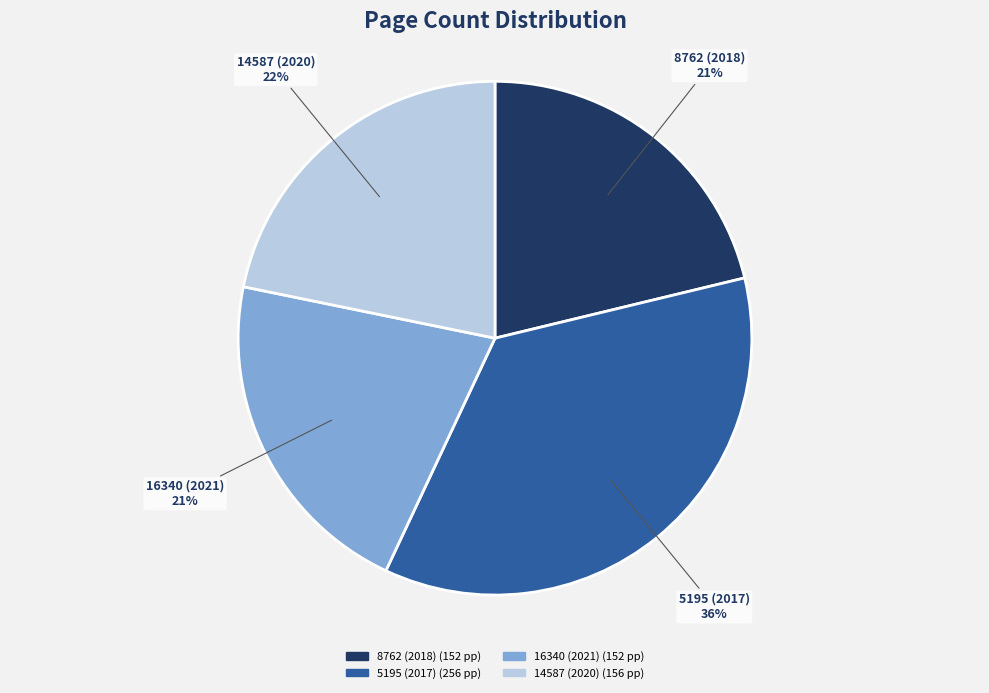

To the nearest percent, what is the difference between the 14587 (2020) and 5195 (2017) slice percentages?

14%